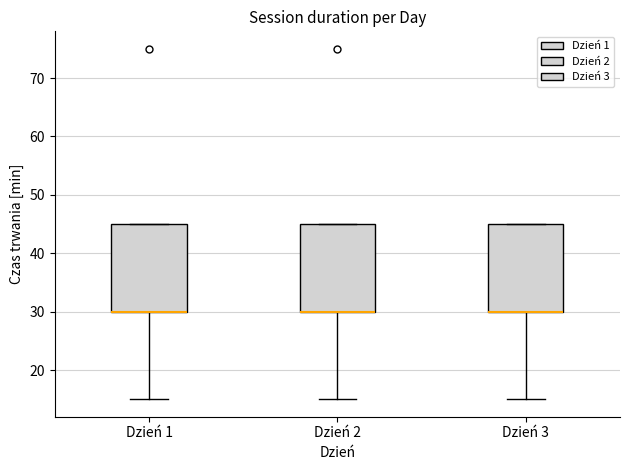

Where is the upper edge of the box for Dzień 1 on the y-axis? The values are not printed on the chart, so give them approximately, as read against the axis.

45